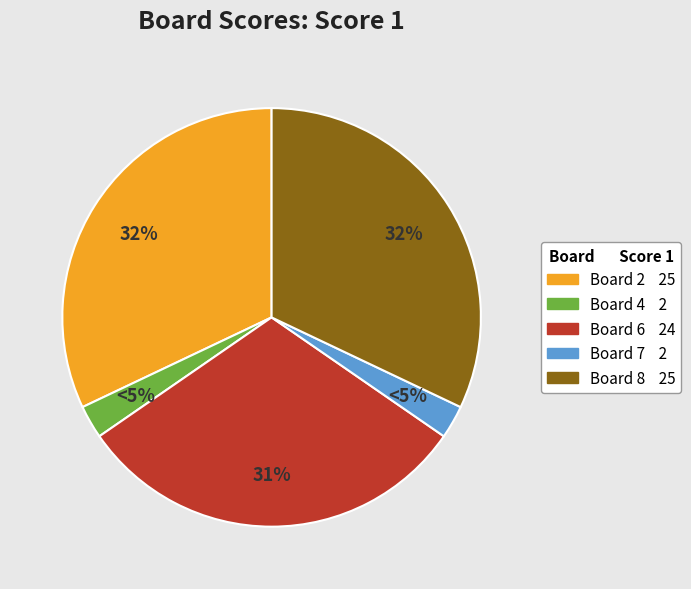

Which category has the smallest portion of the pie?

Board 4